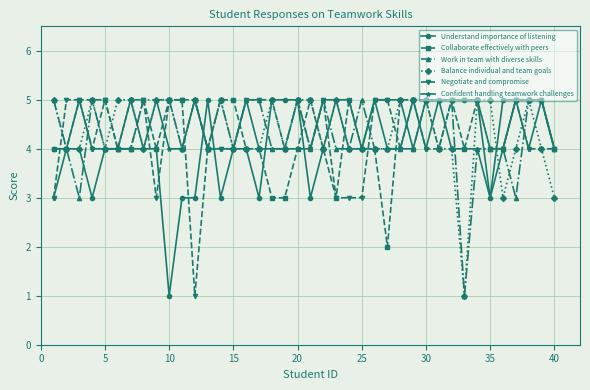

What is the lowest value of the Confident handling teamwork challenges series?

3